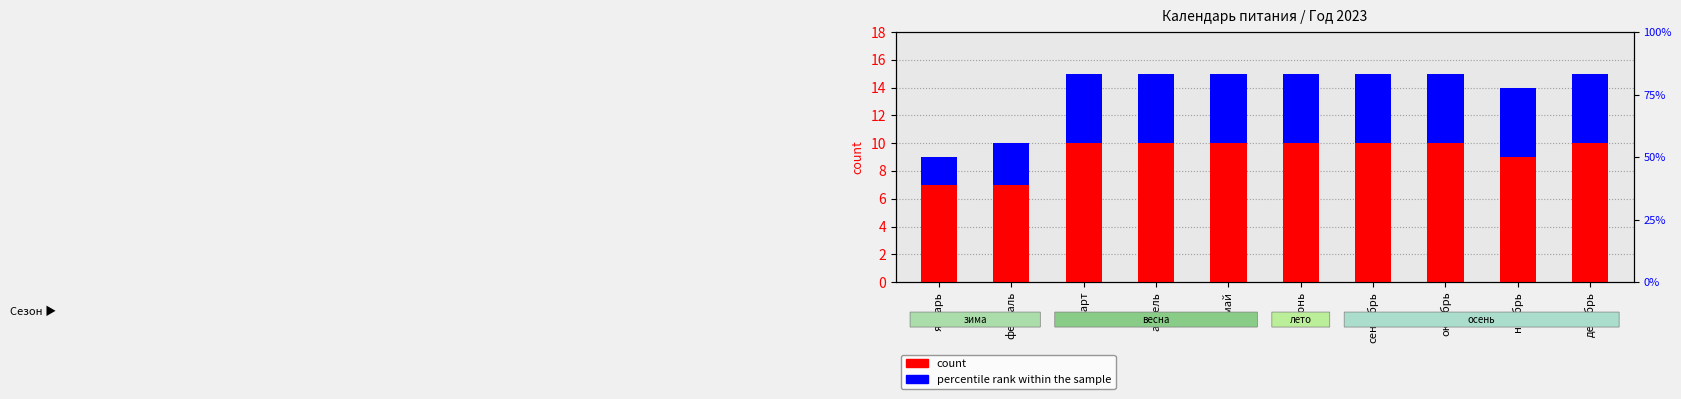

How many distinct data groups are displayed?

2